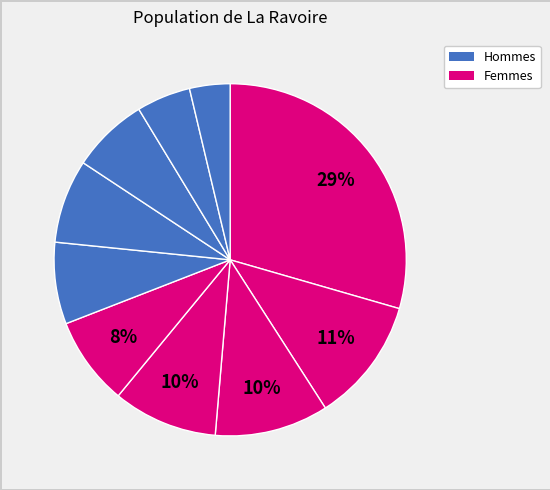

Count the number of slices in the pie.

10